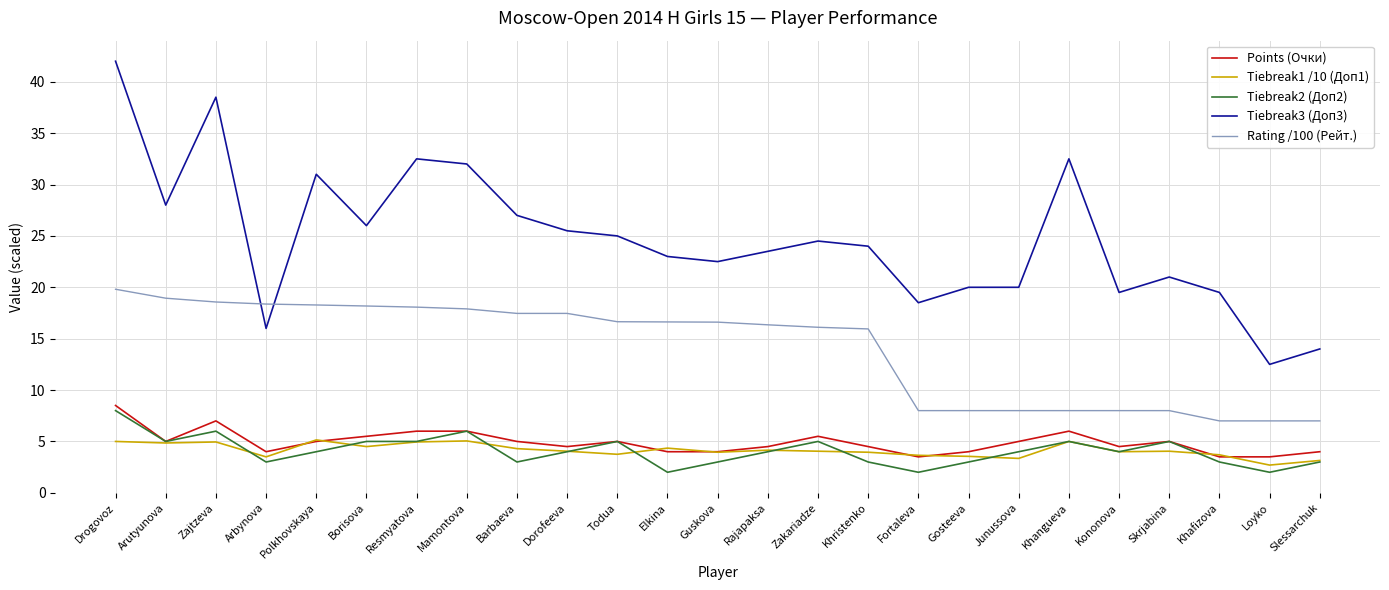

What position from the left is Arbynova?

4